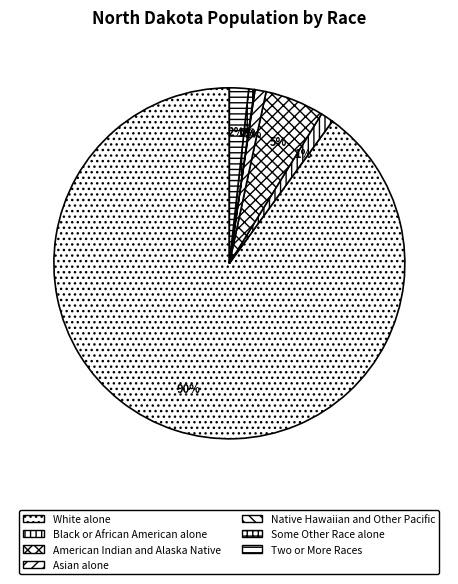

Does any single category account for the majority?

Yes